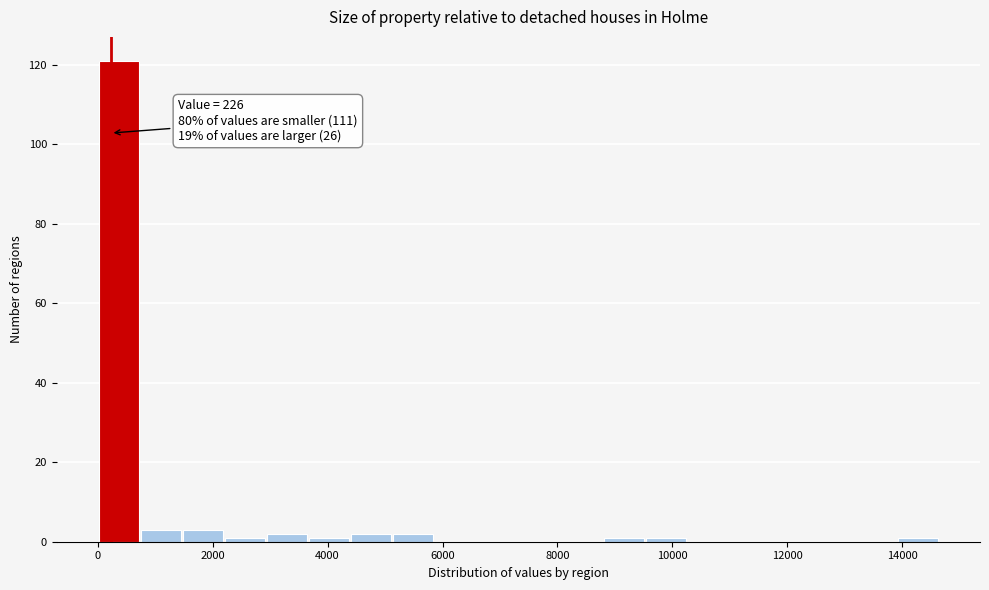

Read against the x-axis, roughly where is the centre of the tallest bar?

400